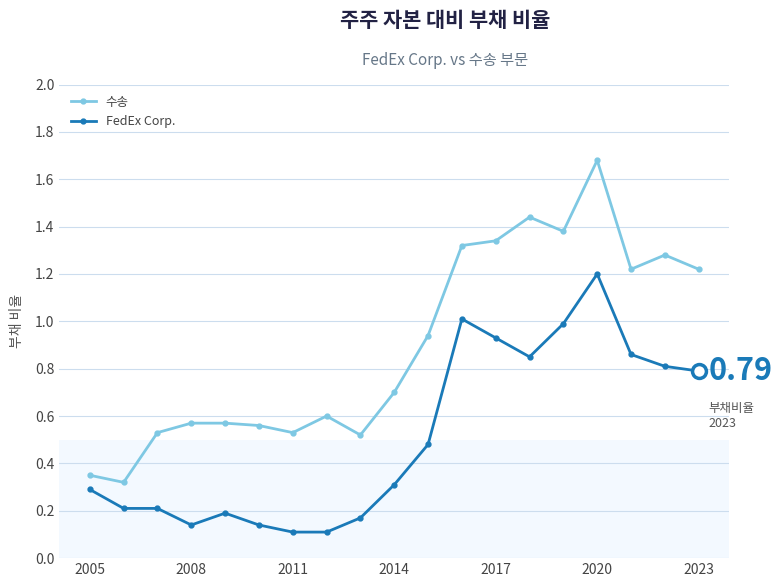

What is the difference between the maximum and minimum values in the FedEx Corp. series?

1.1